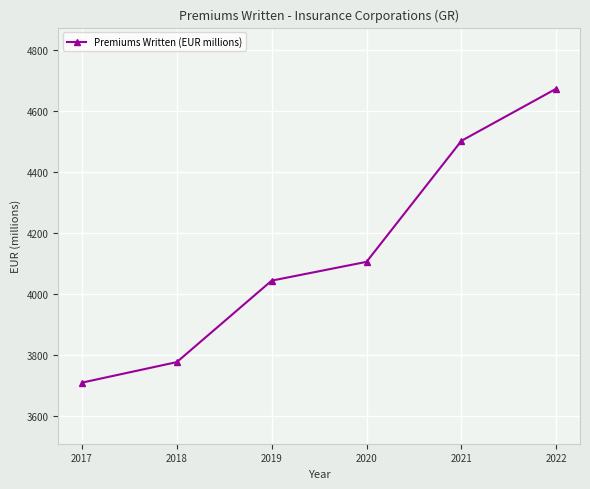

Which label corresponds to the smallest value in the chart?

2017